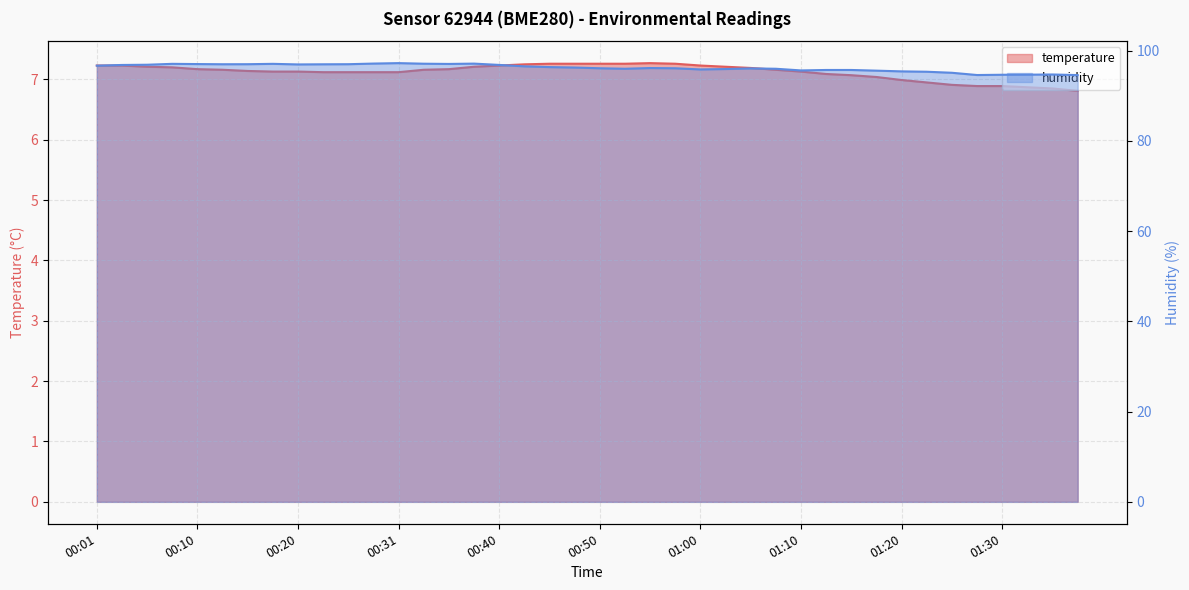

What is the total value across all series at 38?

101.6